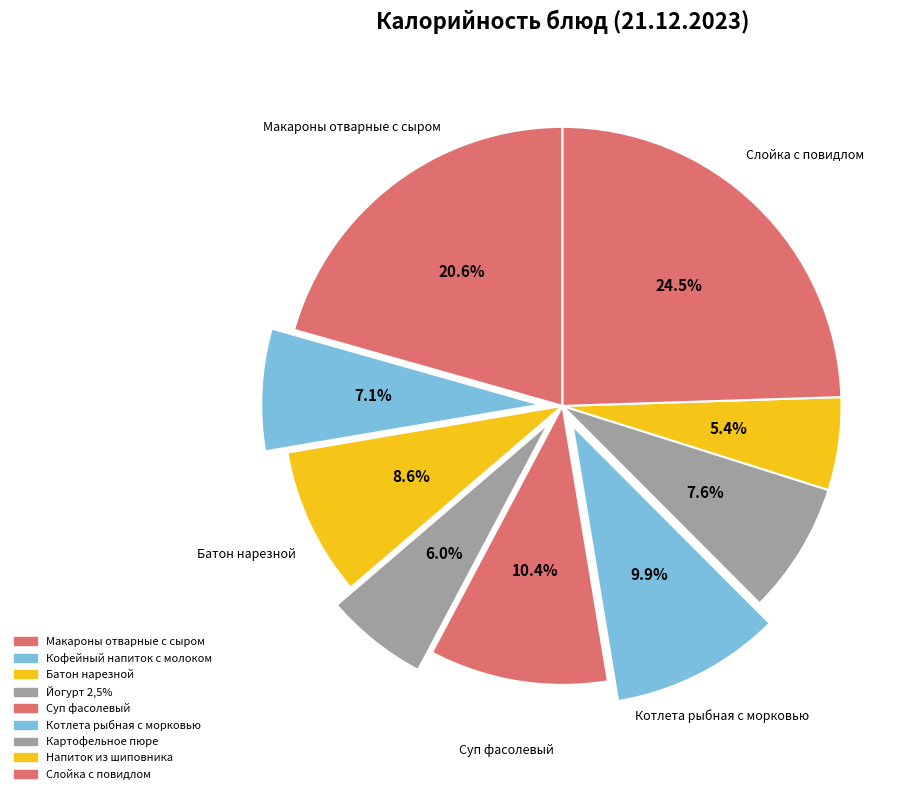

Is there a majority slice in this chart?

No